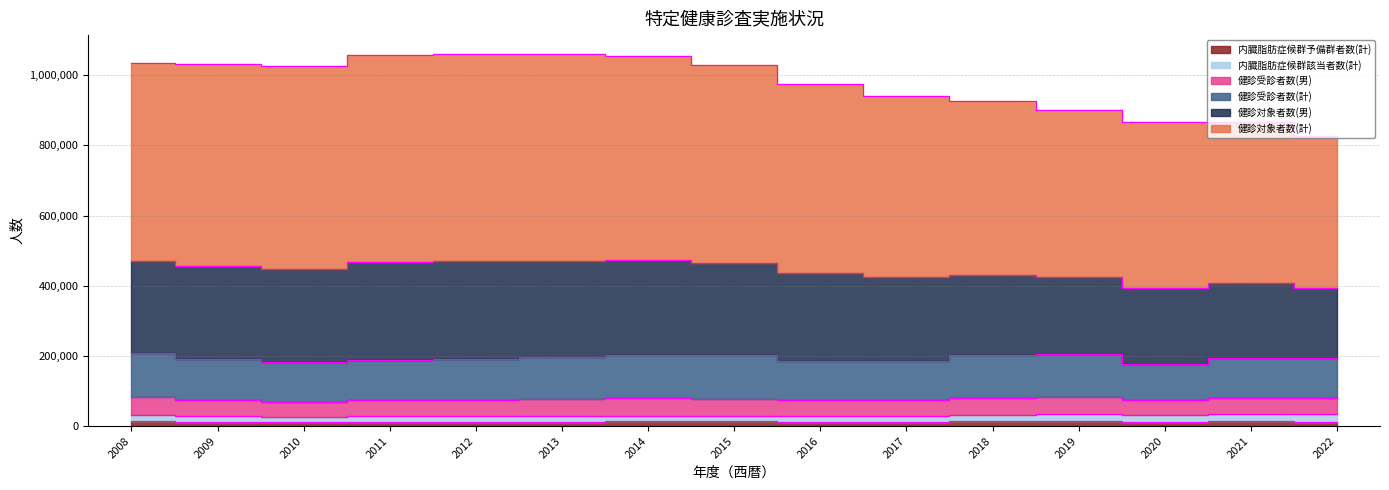

At how many categories does at least one series exceed 763799?

15